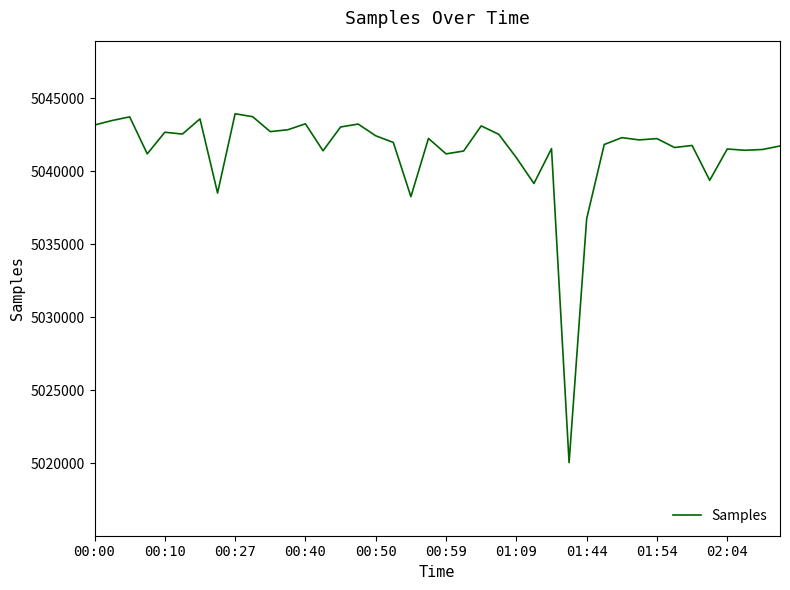

What is the smallest value displayed?

5020045